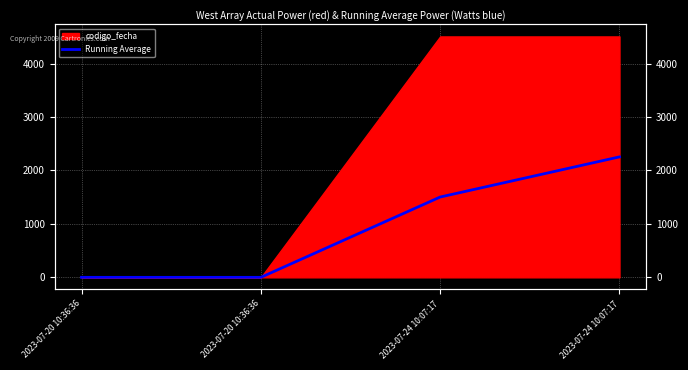

How many data points are above 1502?

2